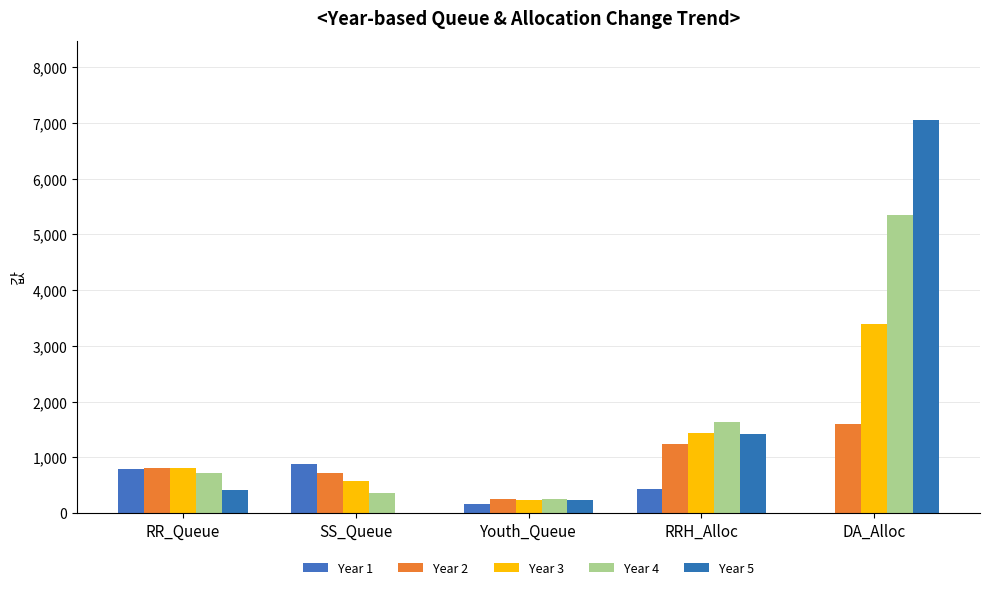

At which category is the sum across all series the highest?

DA_Alloc